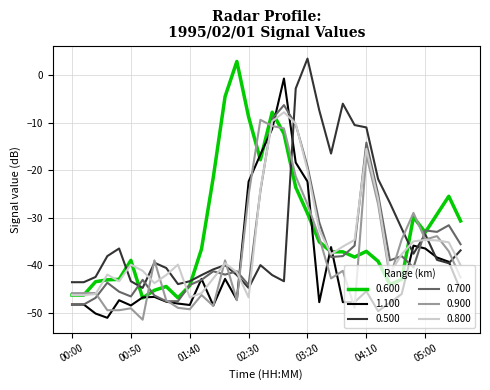

What is the maximum value shown in the chart?

3.5